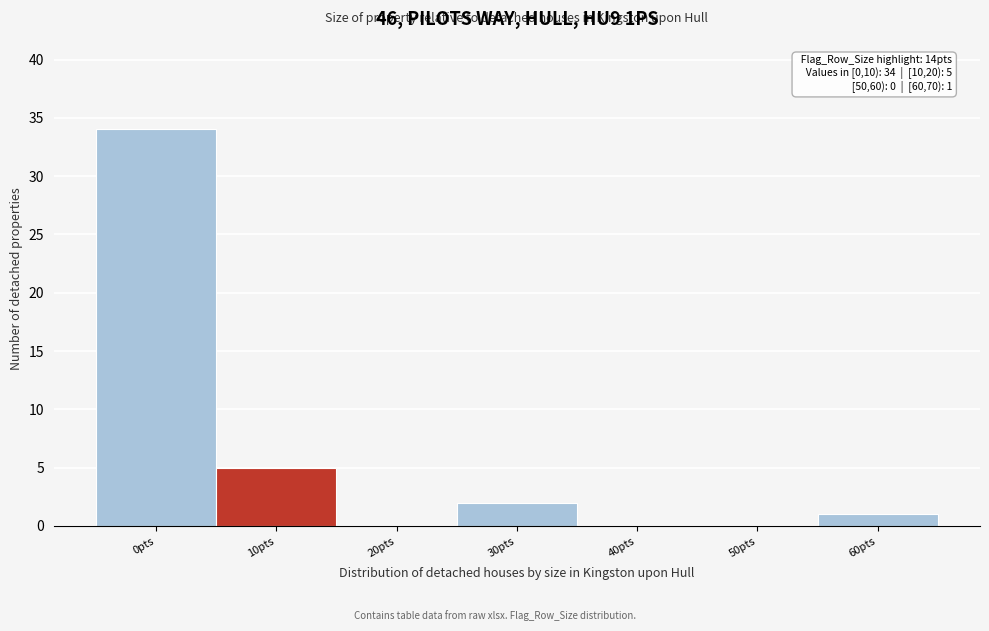

Reading right to left, list all the values displayed in this chart.

60pts=1	50pts=0	40pts=0	30pts=2	20pts=0	10pts=5	0pts=34